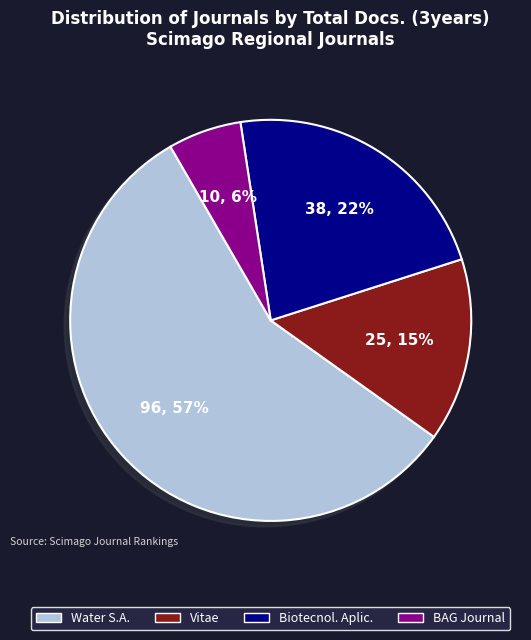

How many segments does this pie chart have?

4